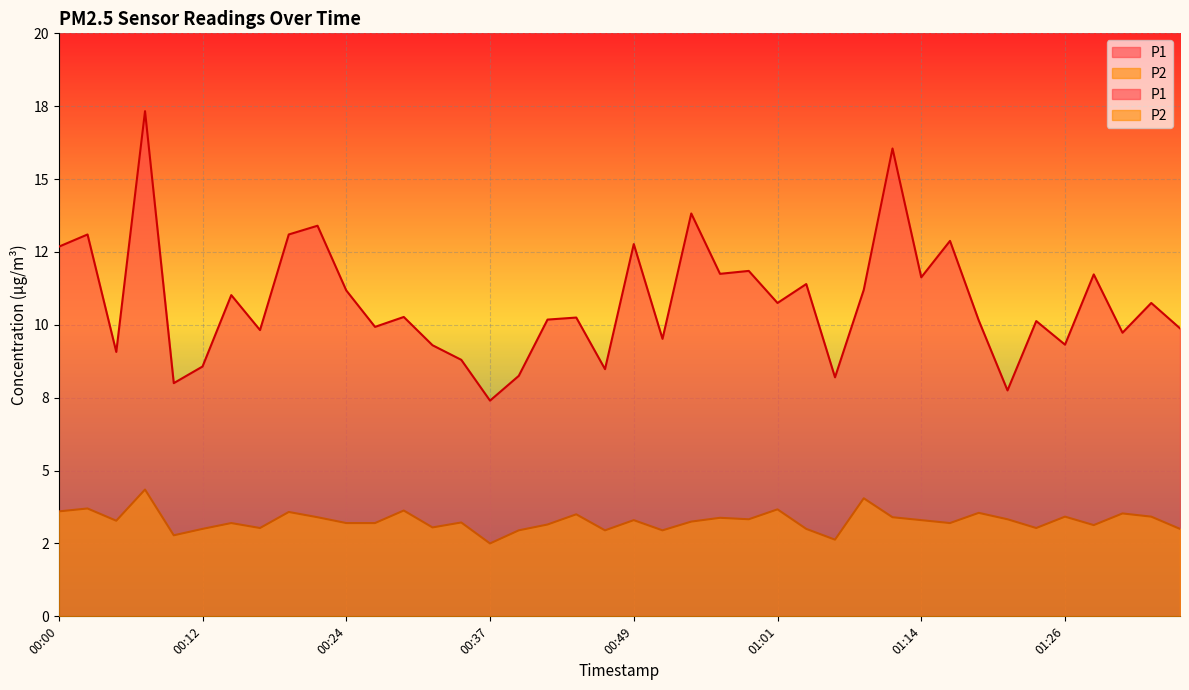

What is the label of the 29th point from the left?

01:09